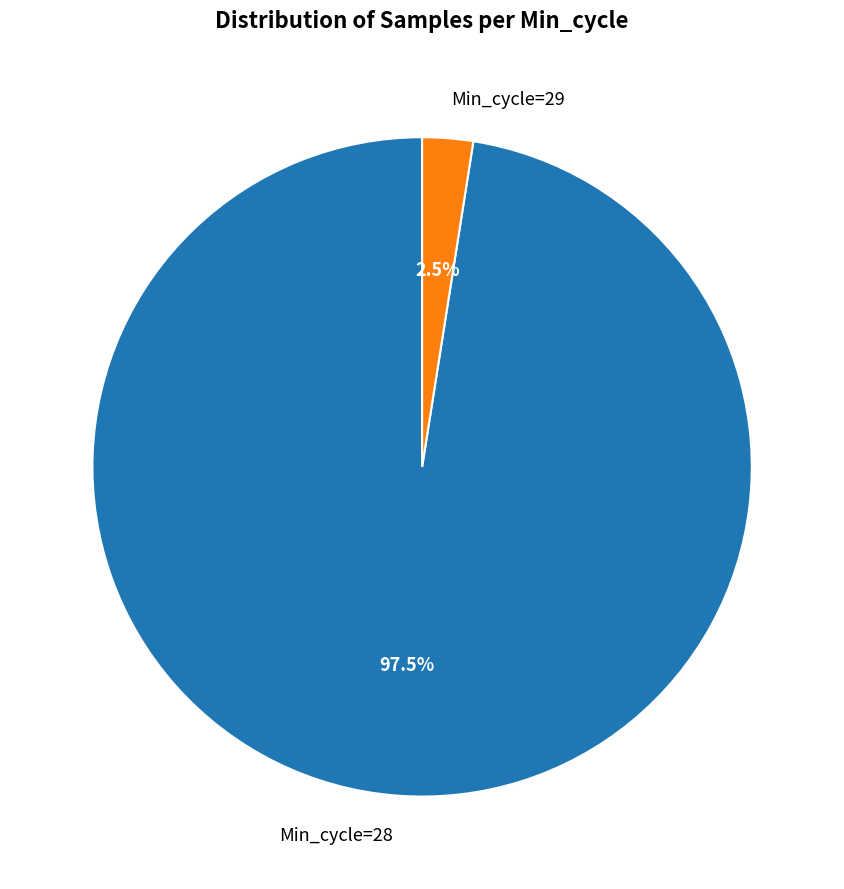

What is the smallest slice in the pie chart?

Min_cycle=29